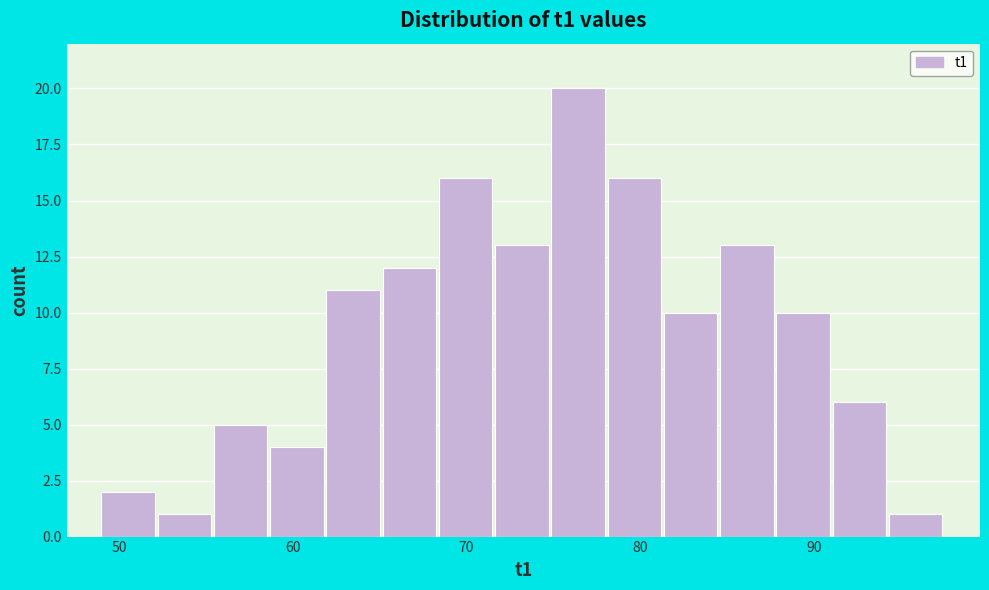

Around what value on the x-axis is the tallest bar? Give the approximate position of its centre, as read against the axis.

76